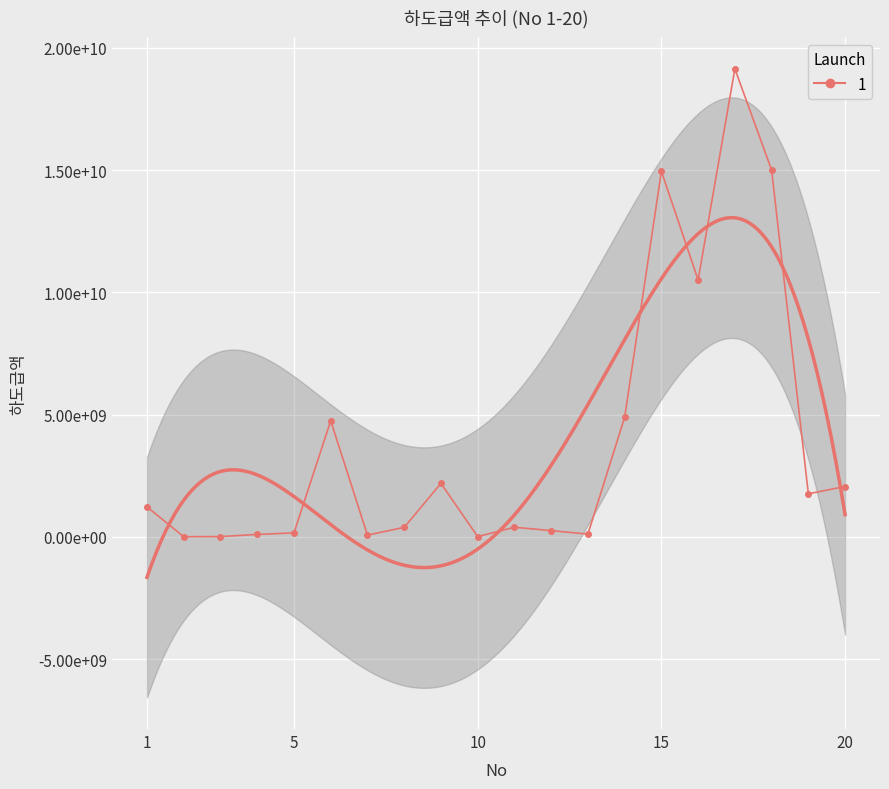

What value does the data have at 9, to the nearest 50?

2190870000